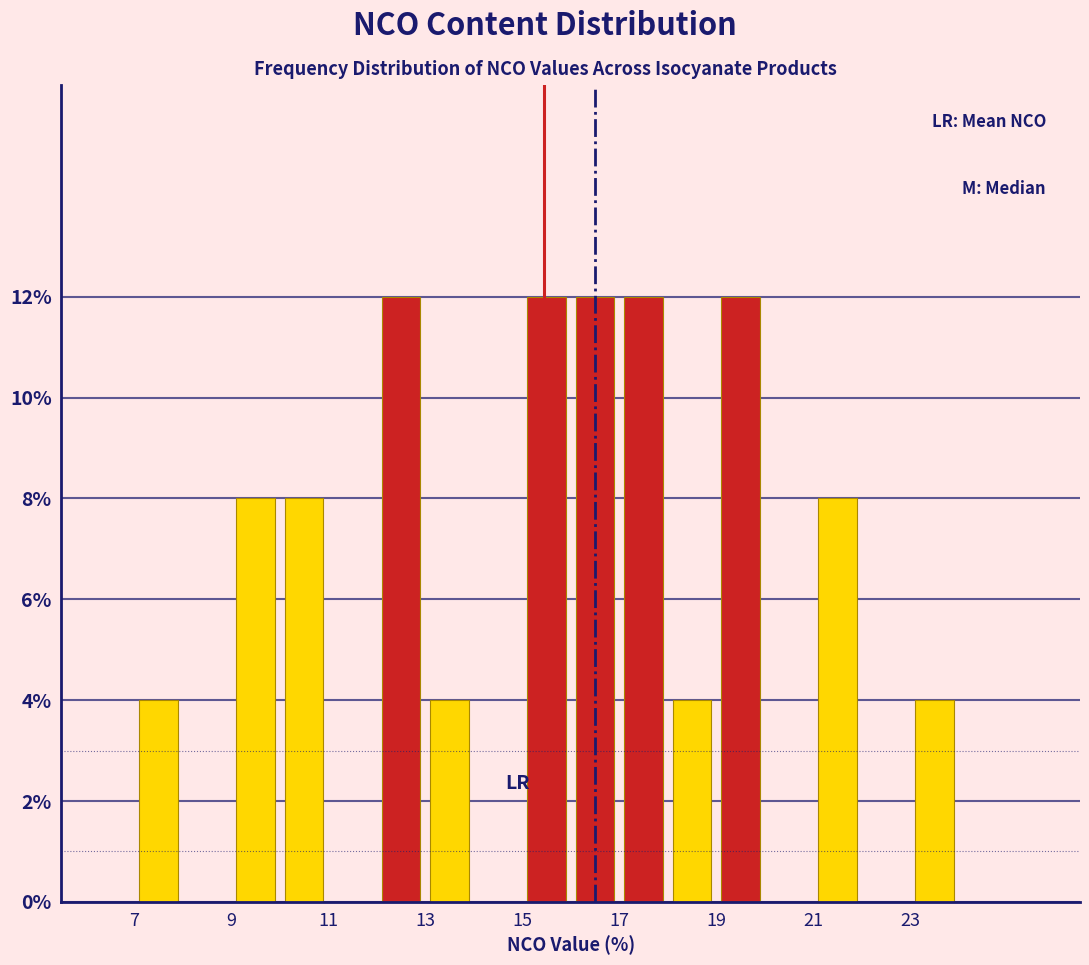

How tall is the bar that spans 21 to 22 on the x-axis? The values are not printed on the chart, so give them approximately, as read against the axis.

8